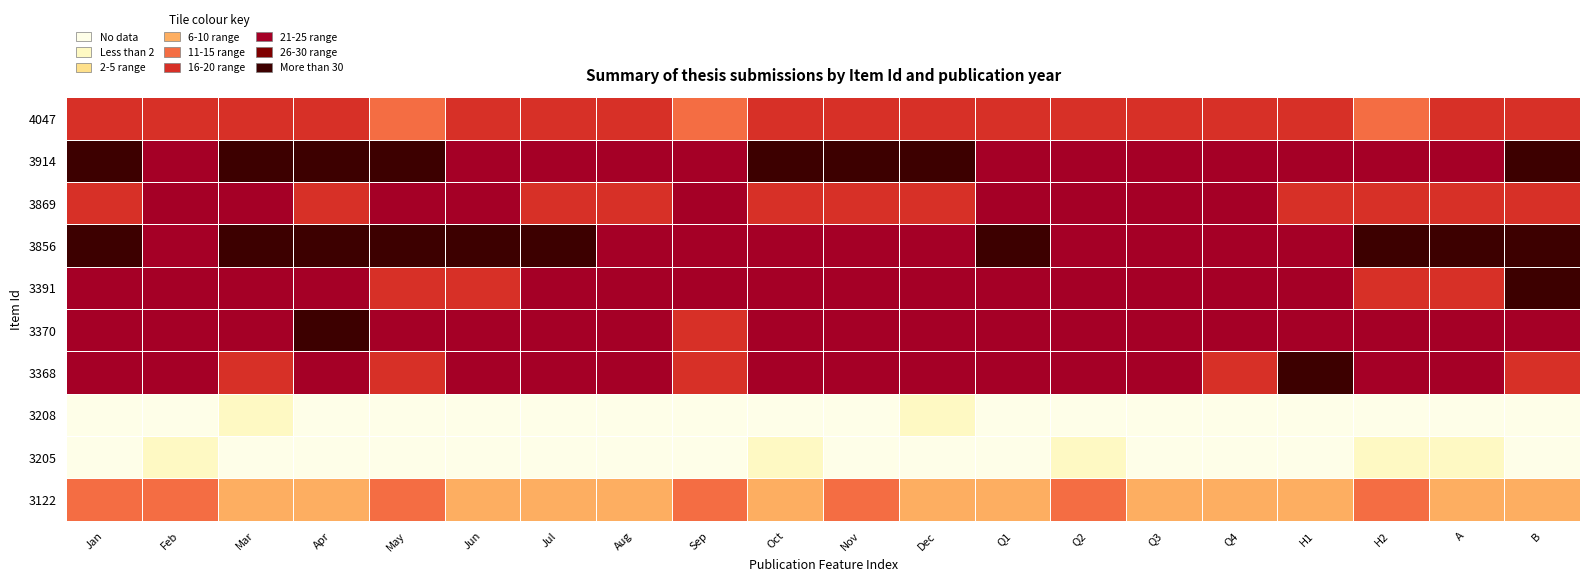

How many distinct data groups are displayed?

10